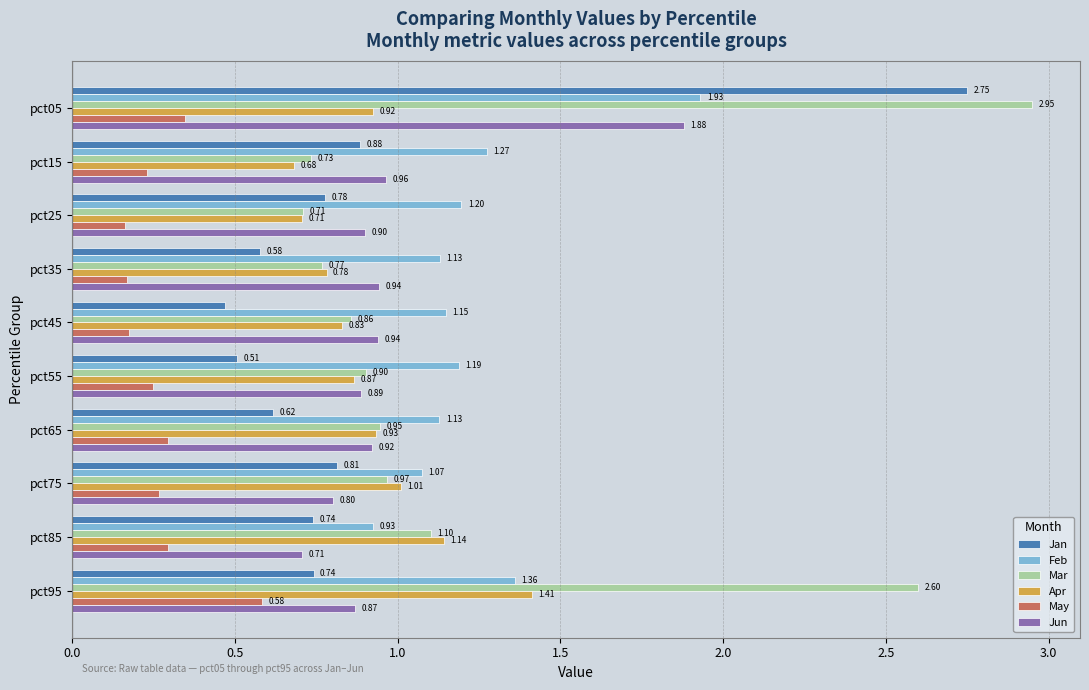

What is the sum of all Jan values?

8.9